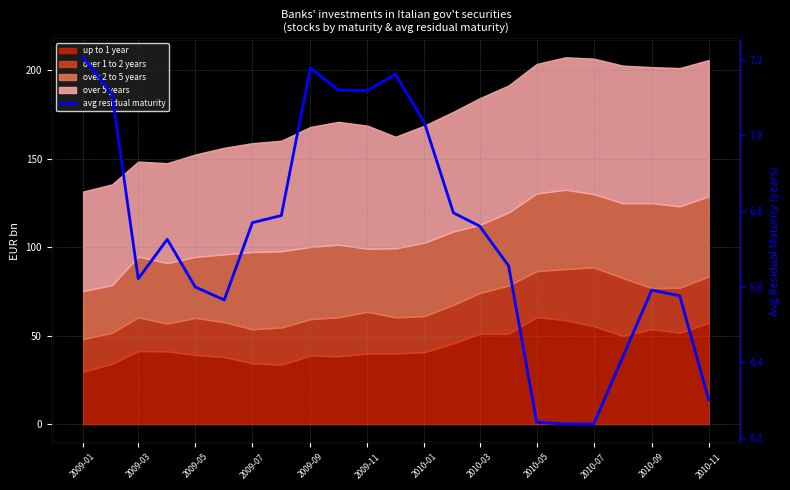

What value does the data have at 2010-01?

7.0